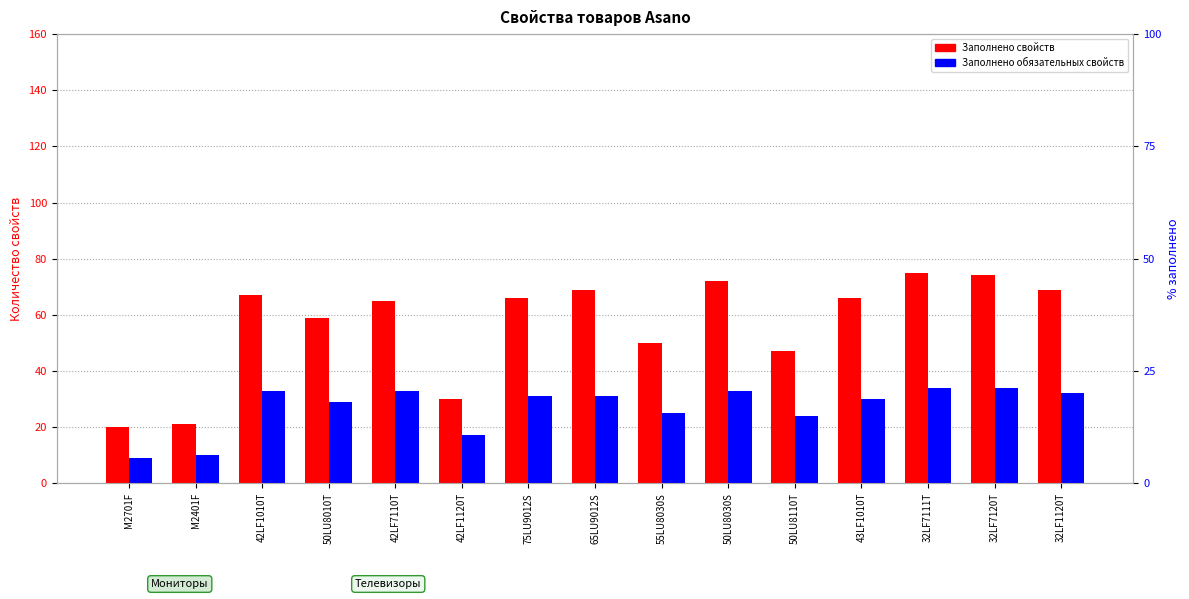

Which has a higher value, 50LU8030S or 42LF1120T?

50LU8030S